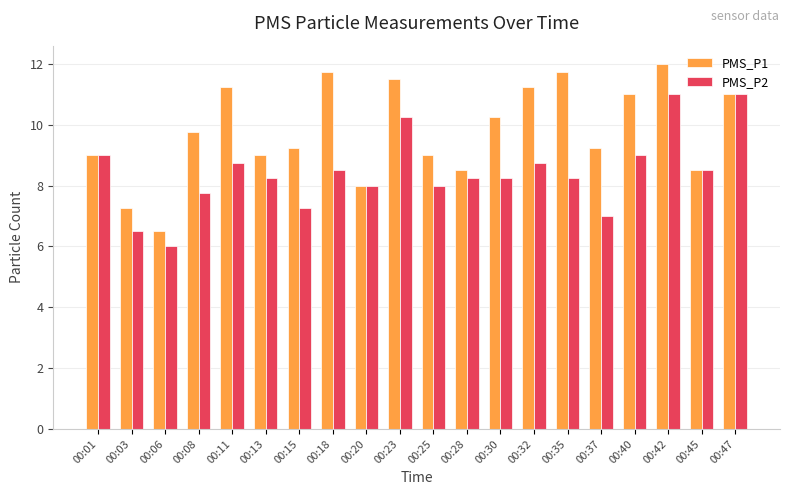

What is the difference between the highest and lowest values at 00:15?

2.0